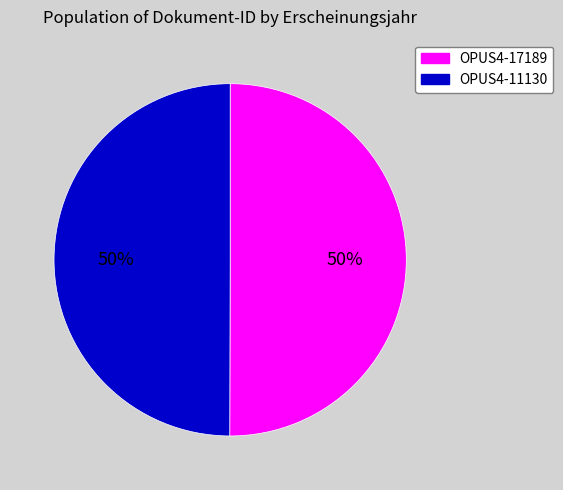

What is the ratio of the value at OPUS4-17189 to the value at OPUS4-11130?

1.0